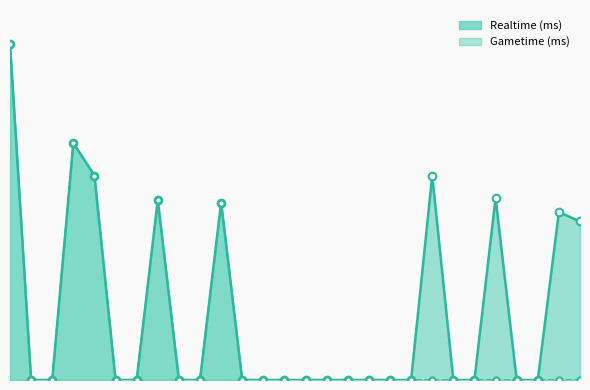

Which series contains the highest Y value?

Realtime (ms)